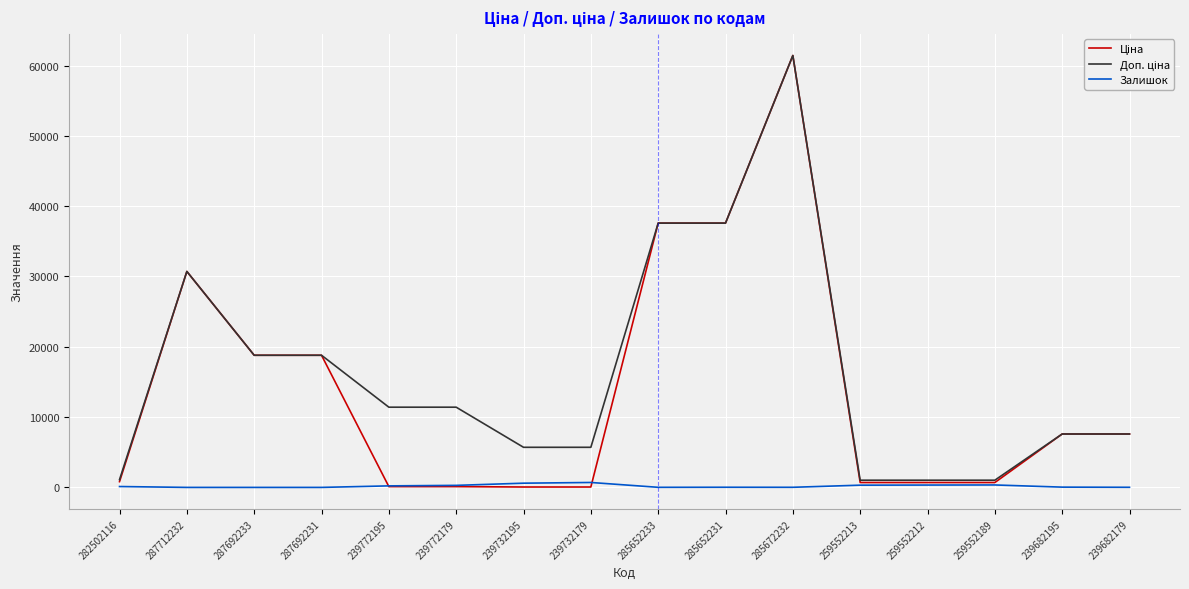

At 287692231, list the series in order from largest to smallest.

Ціна, Доп. ціна, Залишок